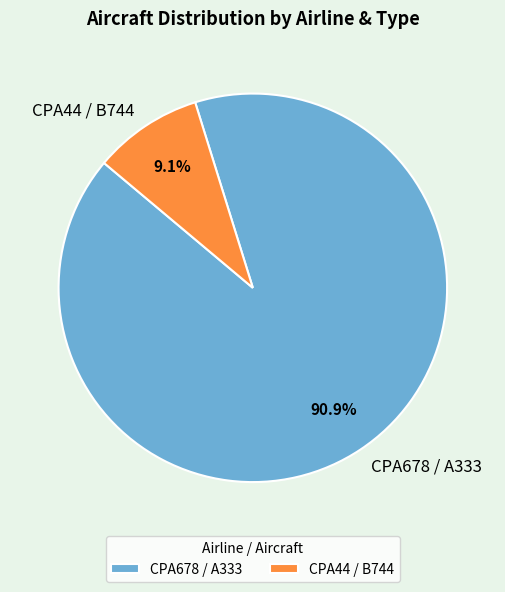

To the nearest percent, what is the difference between the CPA678 / A333 and CPA44 / B744 slice percentages?

82%